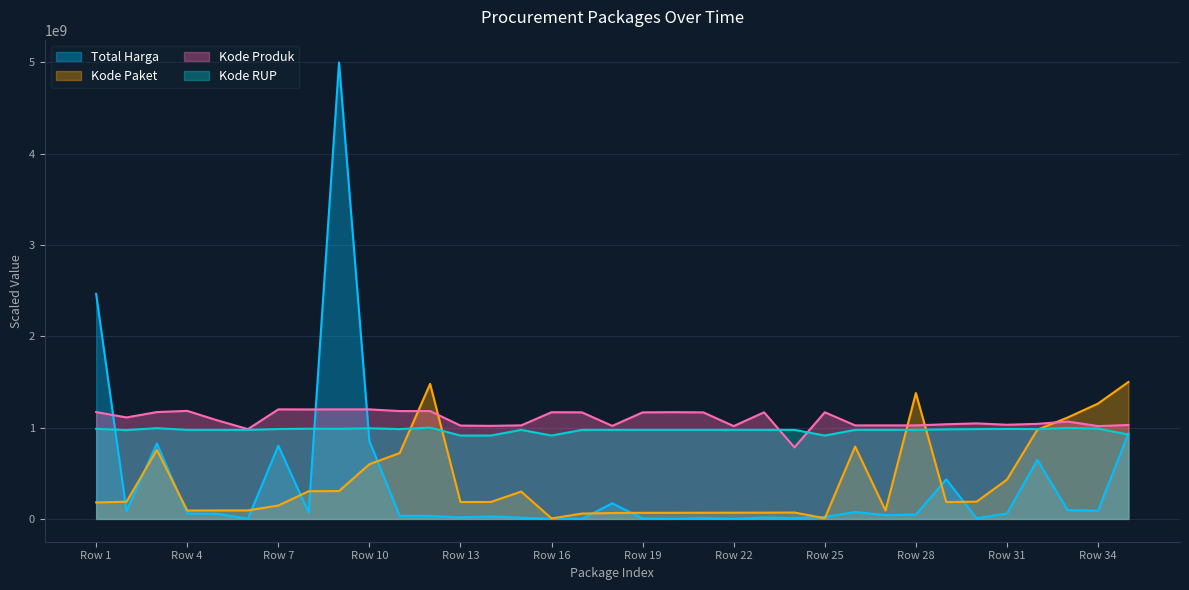

True or false: Kode Paket has more than 1 points higher than both neighbors.

True